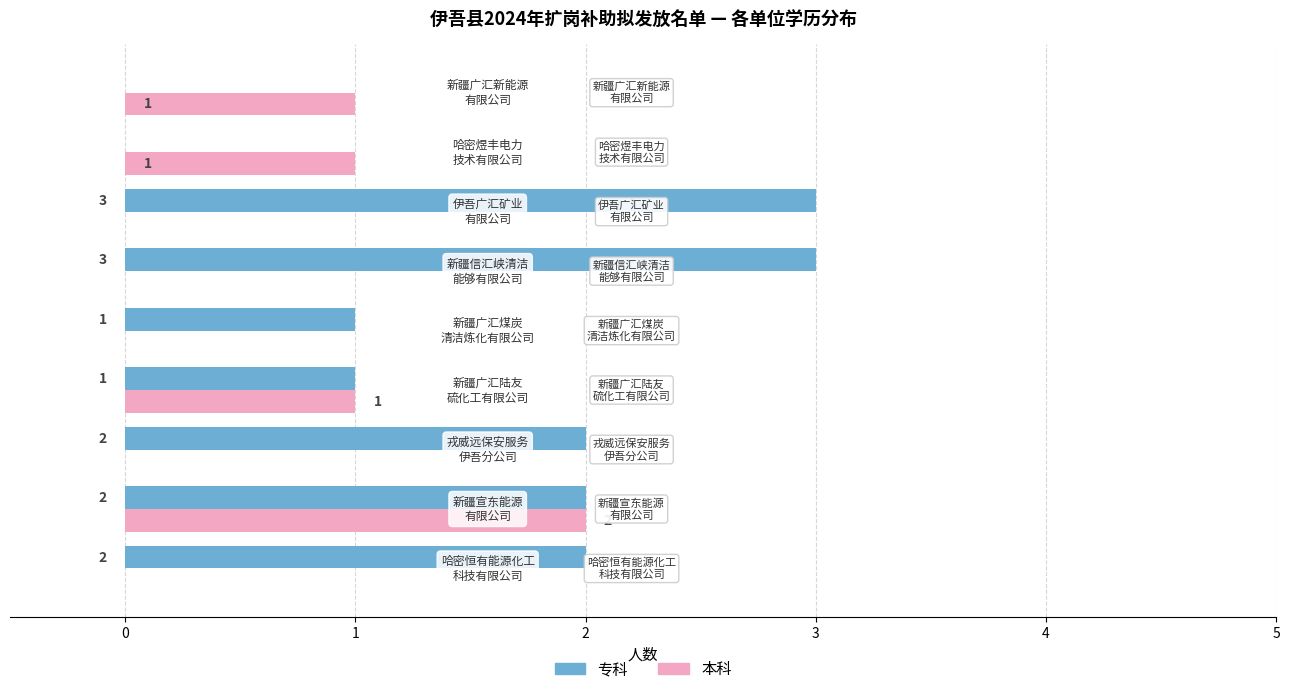

Which series has the largest total across all categories?

专科